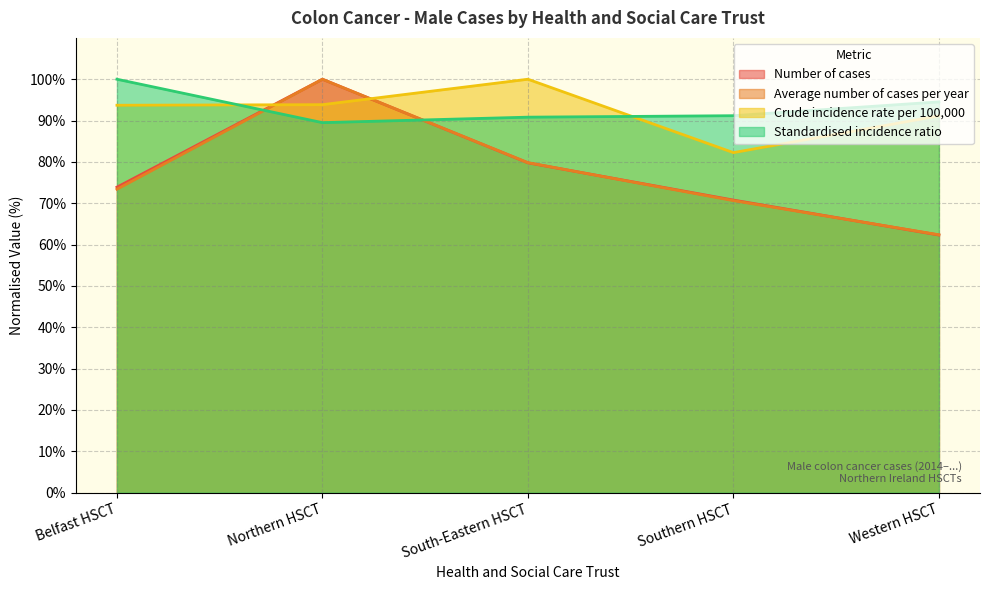

Does the chart have visible grid lines?

Yes